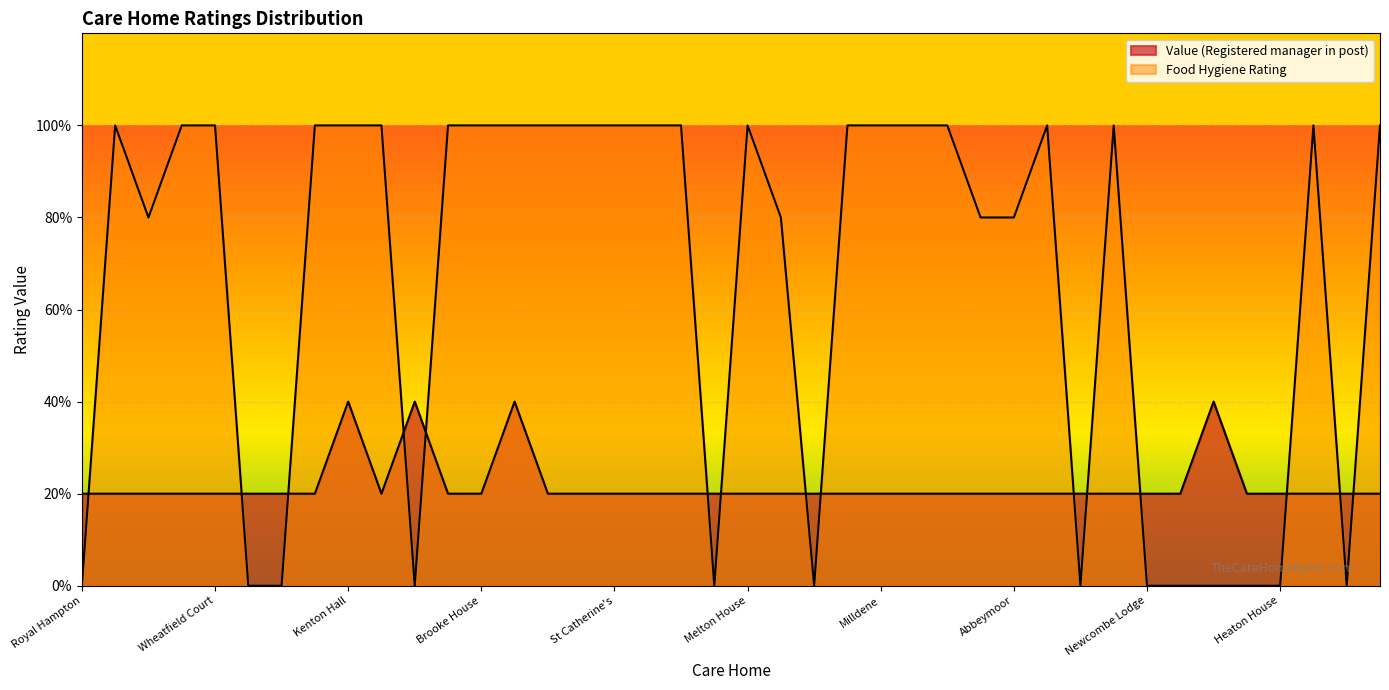

Count the values in the range 1 to 2.

40